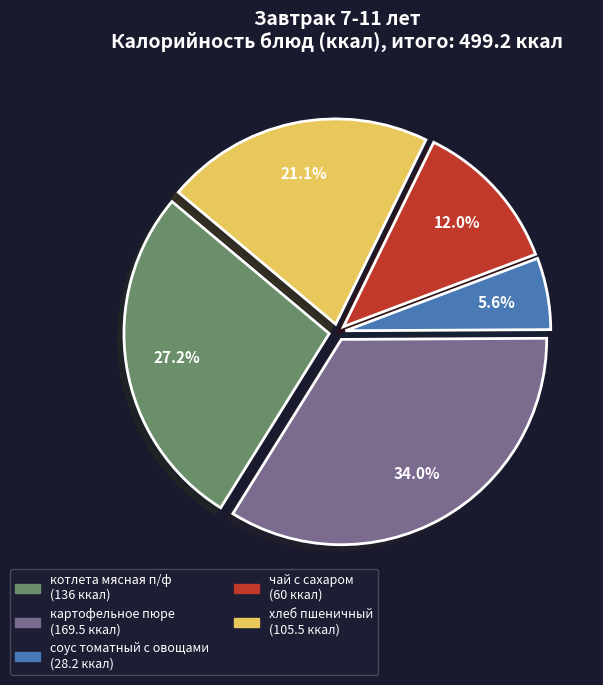

True or false: соус томатный с овощами accounts for 1% of the total.

False